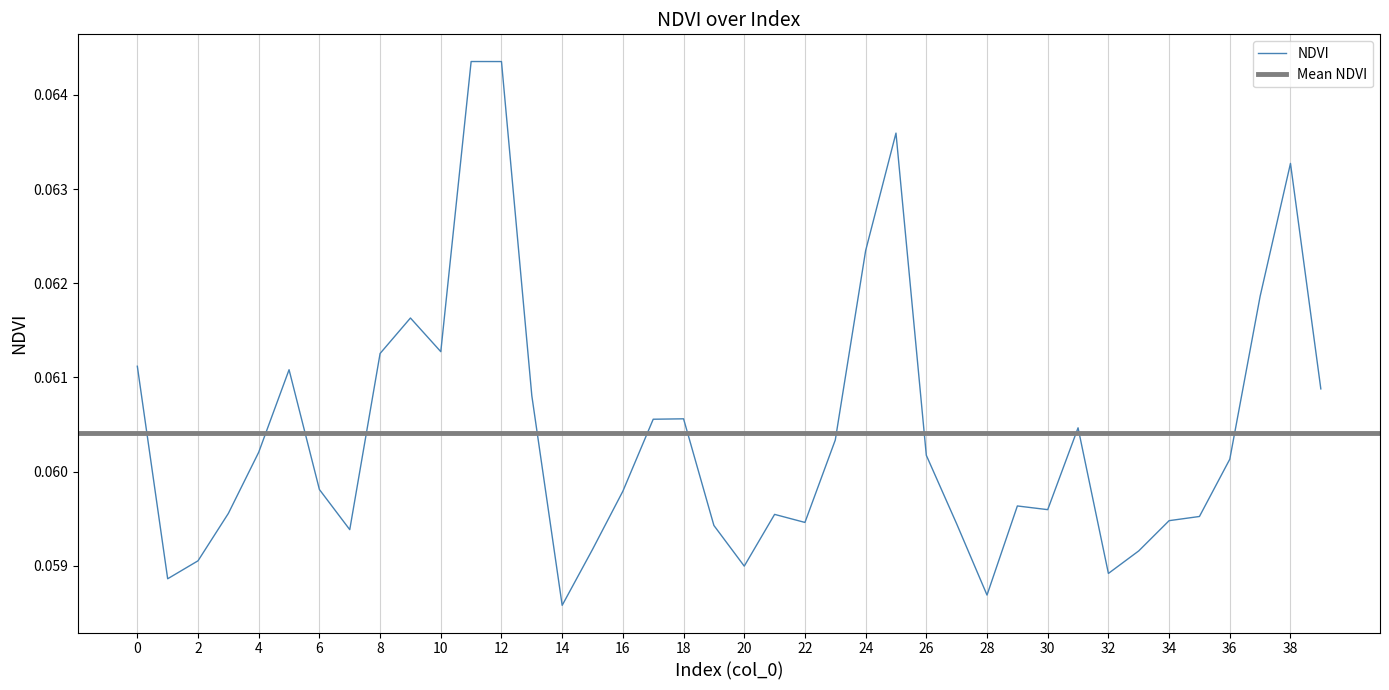

Does the chart have visible grid lines?

Yes